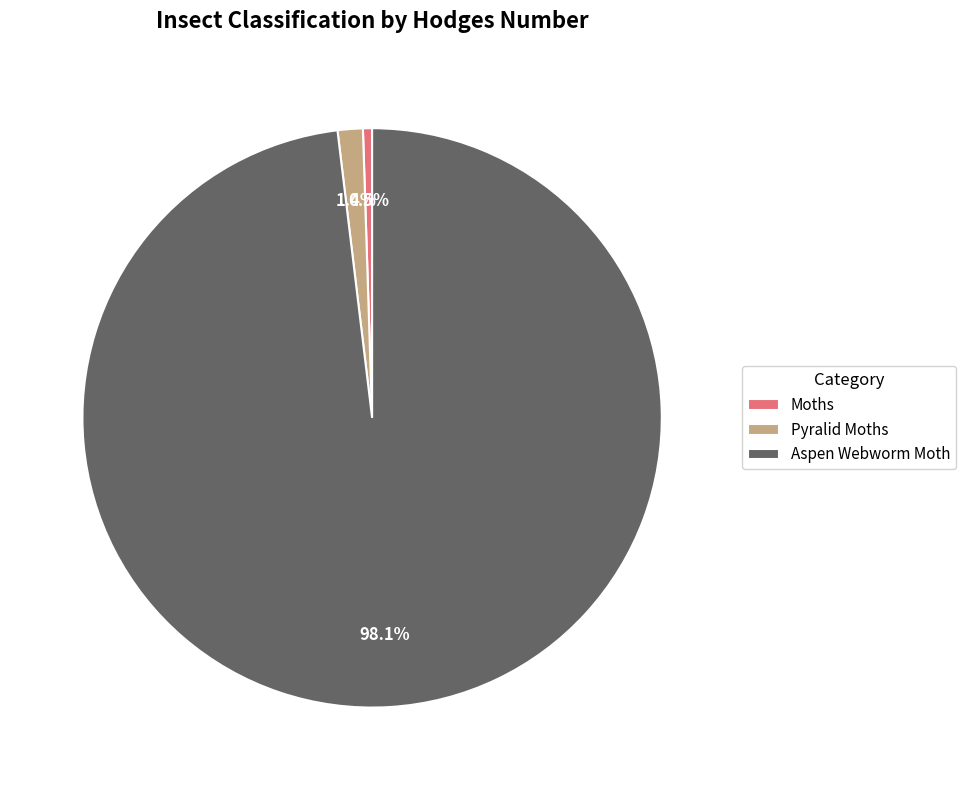

To the nearest percent, what is the difference between the Moths and Pyralid Moths slice percentages?

1%